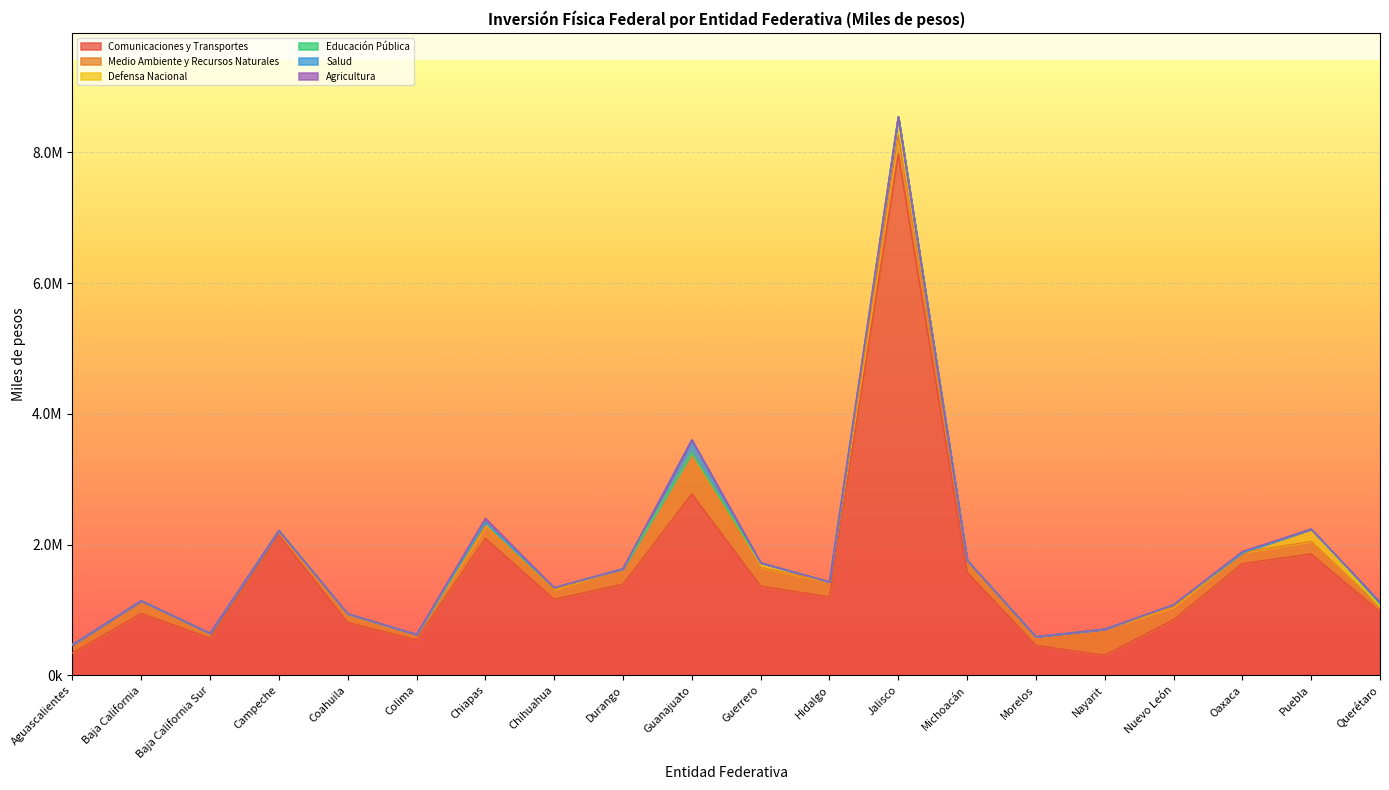

At which label does Medio Ambiente y Recursos Naturales reach its minimum?

Baja California Sur